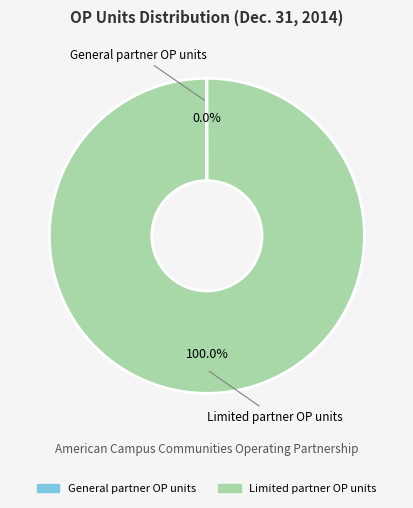

To the nearest percent, what percentage of the pie is Limited partner OP units?

100%